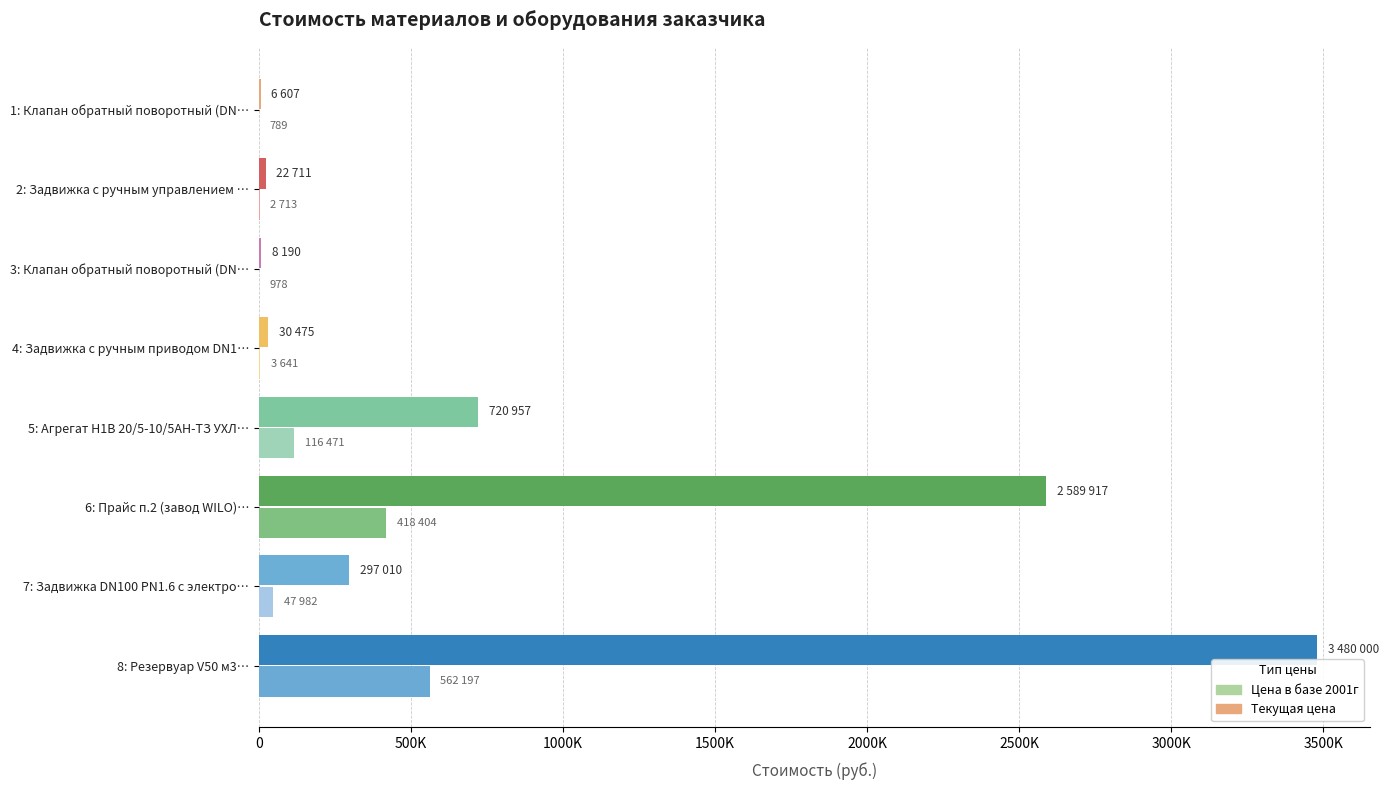

What are all the series names shown in the legend?

Цена в базе 2001г, Текущая цена